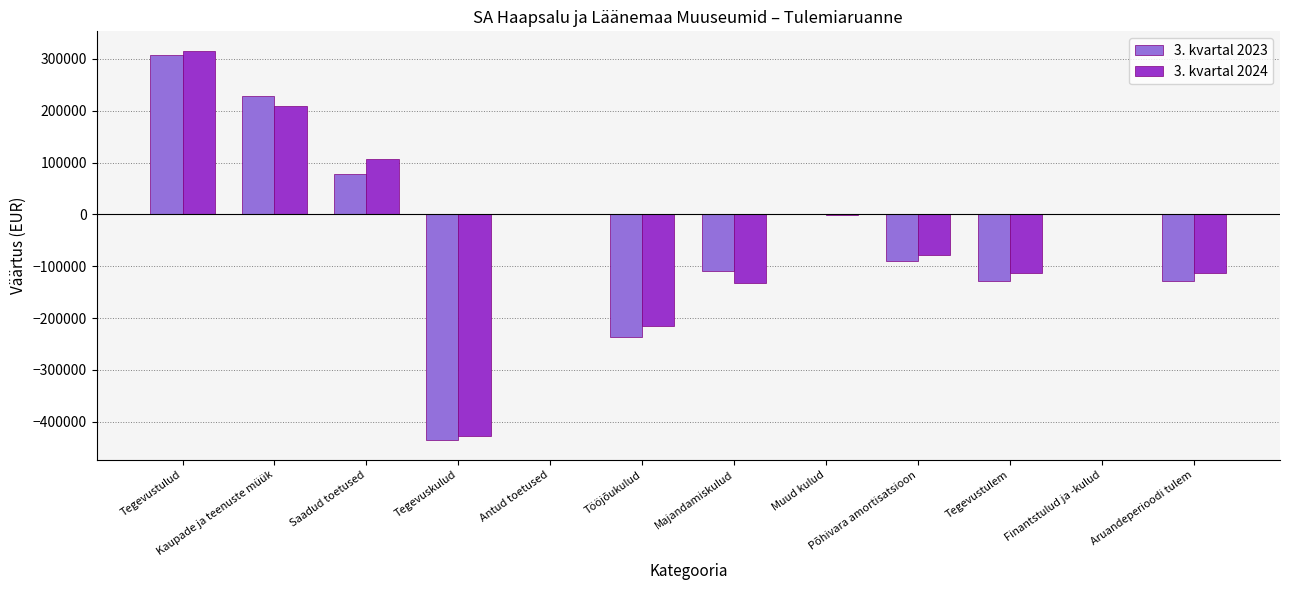

How many values in the 3. kvartal 2024 series exceed -492?

5